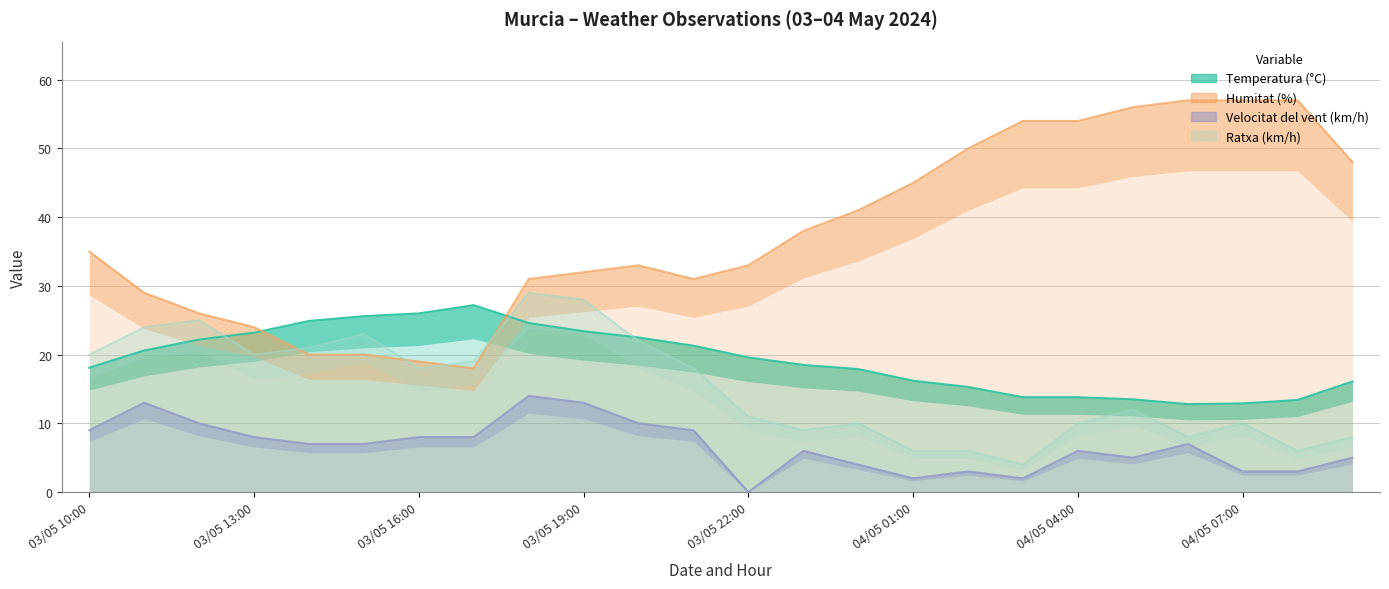

What is the average value of the Humitat (%) series?

37.8